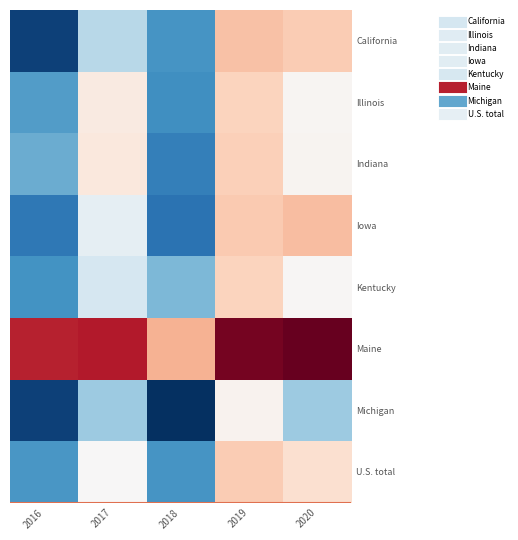

Reading left to right, list all the values displayed in this chart.

California: 2016=16.0	2017=17.6	2018=16.8	2019=19.4	2020=19.2
Illinois: 2016=16.9	2017=18.6	2018=16.8	2019=19.1	2020=18.3
Indiana: 2016=17.0	2017=18.6	2018=16.6	2019=19.2	2020=18.4
Iowa: 2016=16.5	2017=18.0	2018=16.5	2019=19.3	2020=19.5
Kentucky: 2016=16.8	2017=17.8	2018=17.2	2019=19.1	2020=18.3
Maine: 2016=21.3	2017=21.4	2018=19.6	2019=22.1	2020=22.2
Michigan: 2016=16.0	2017=17.4	2018=15.8	2019=18.4	2020=17.4
U.S. total: 2016=16.8	2017=18.2	2018=16.8	2019=19.3	2020=18.9